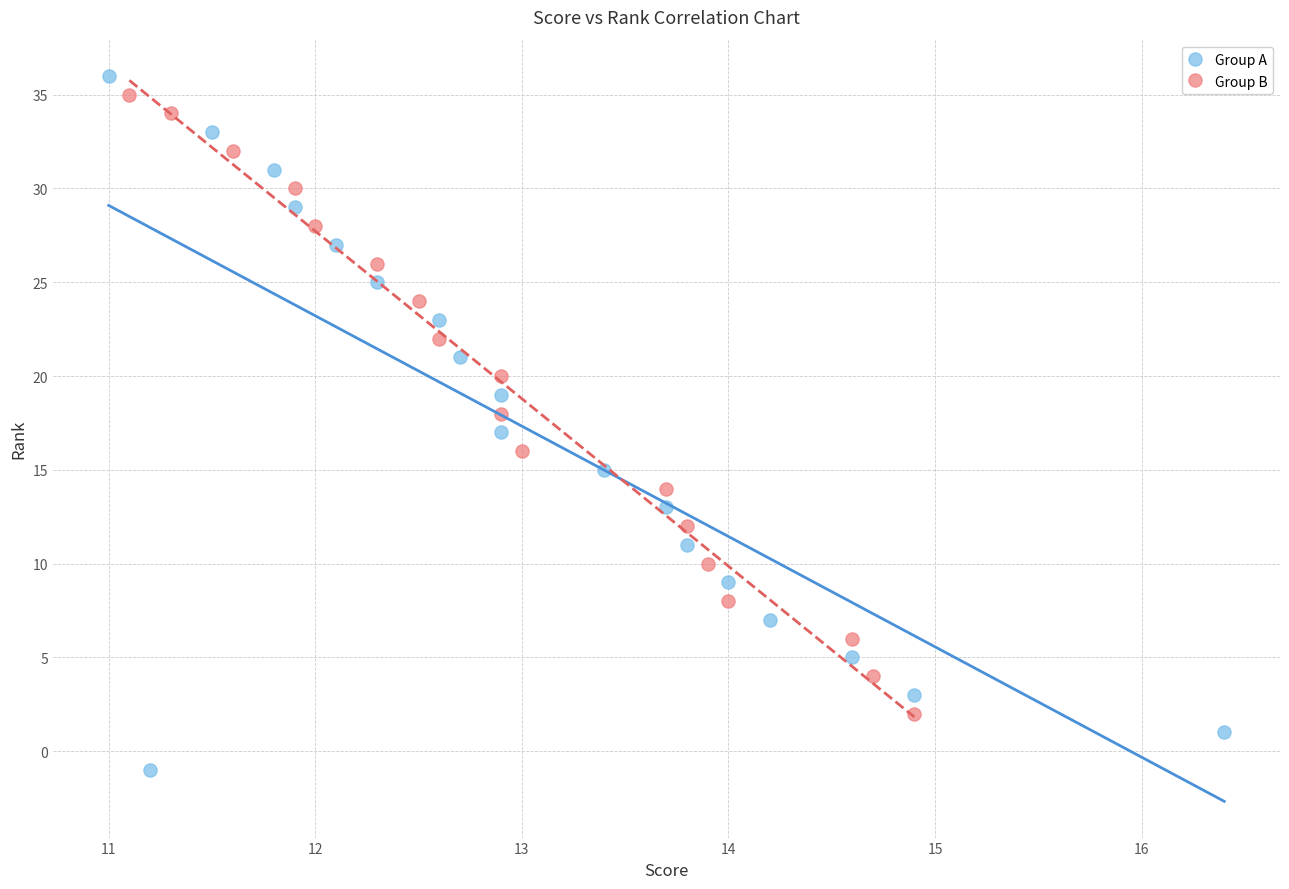

Which series has the largest Y range (max minus min)?

Group A